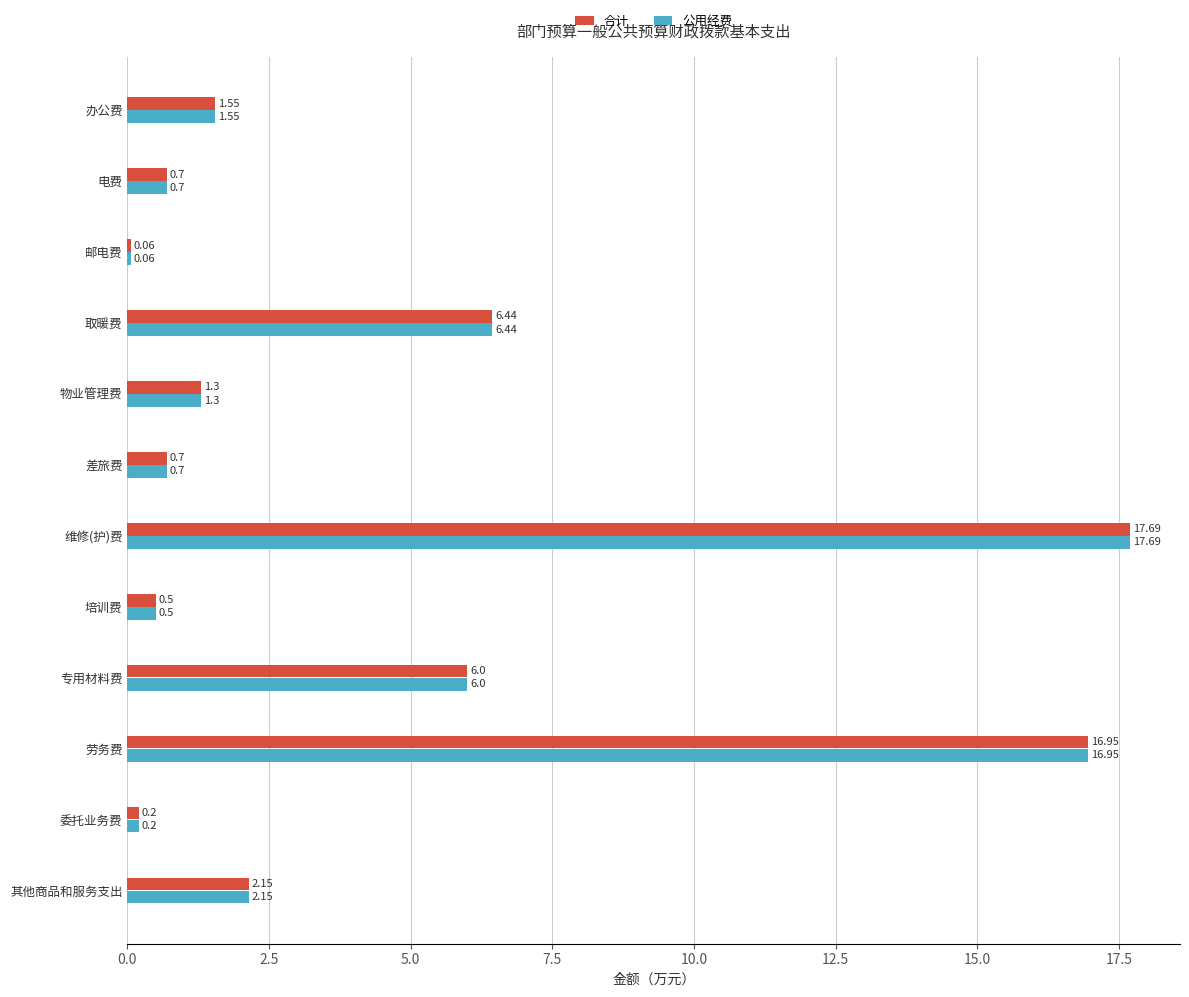

What is the sum of the 公用经费 values at 专用材料费 and 物业管理费?

7.3